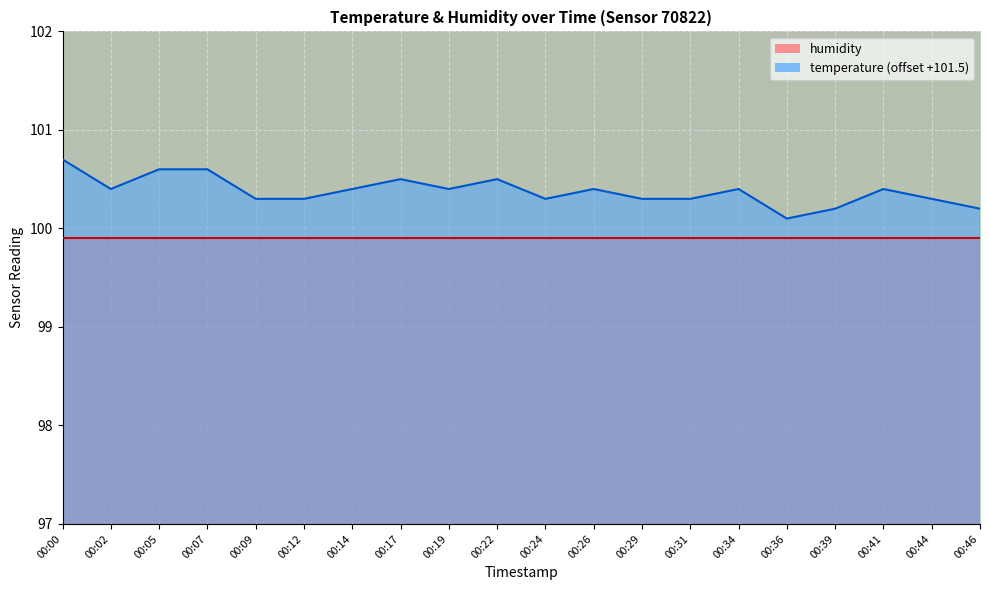

How many points are lower than both their immediate neighbors (excluding endpoints)?

4